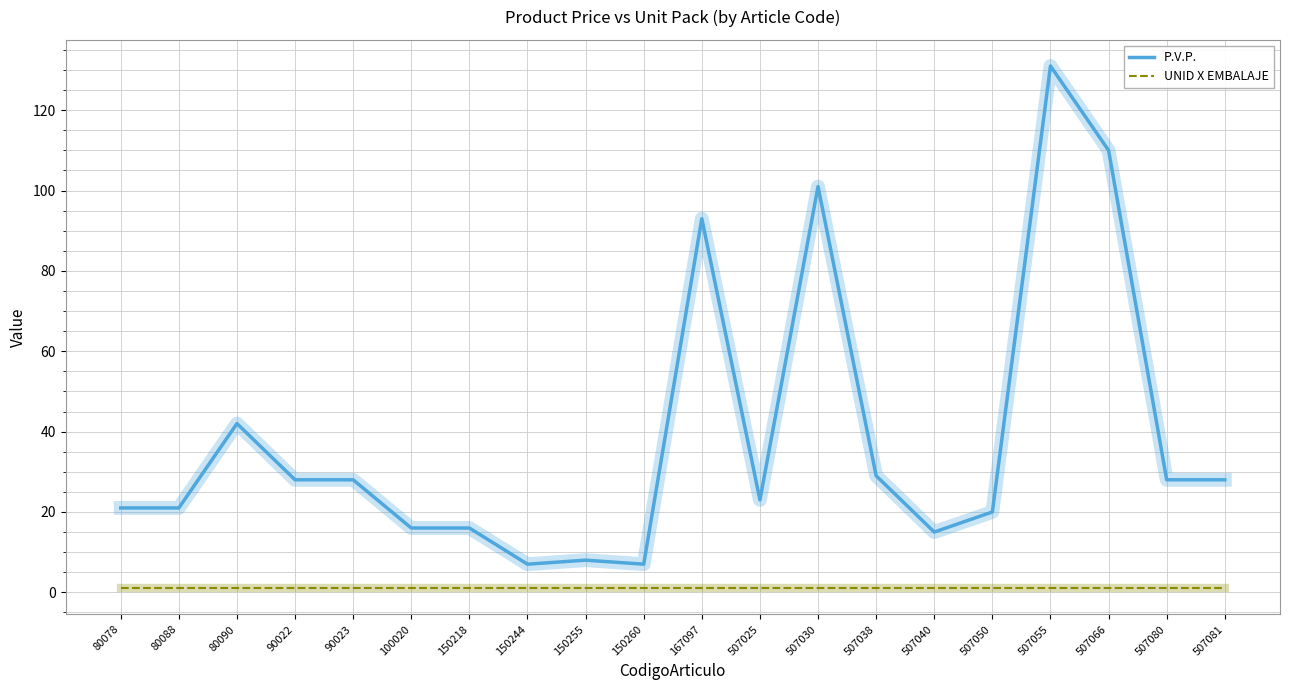

What are all the series names shown in the legend?

P.V.P., UNID X EMBALAJE